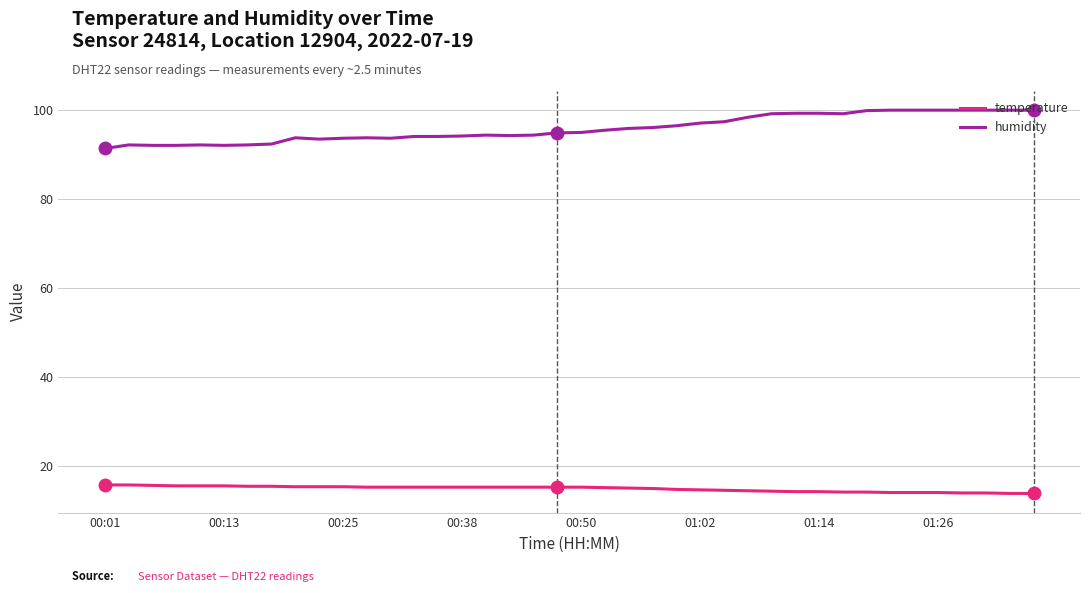

Rank the series by their maximum value, from highest to lowest.

humidity, temperature